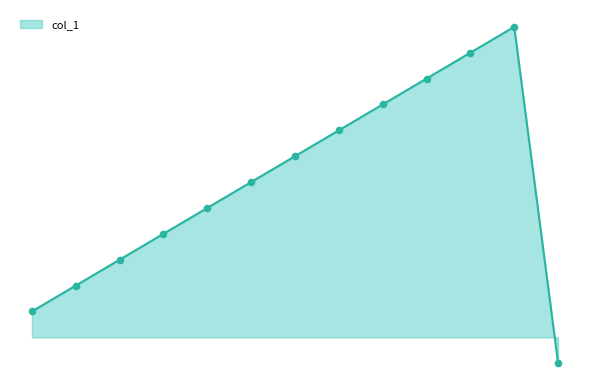

Is this an area chart (filled region under the line)?

Yes